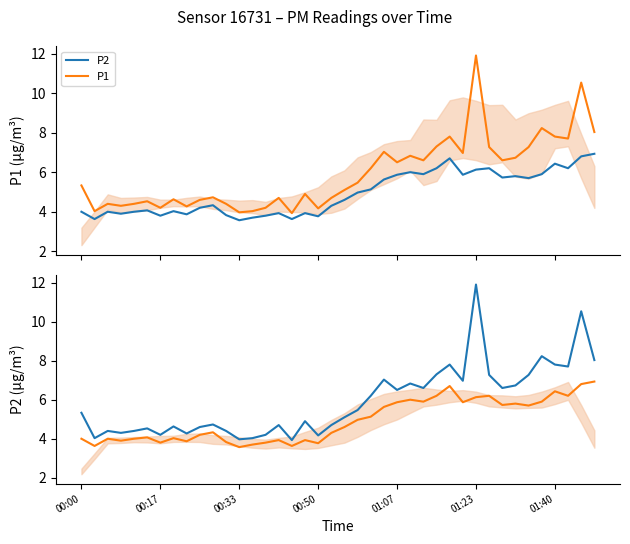

What is the total value across all series at 00:50?

7.9